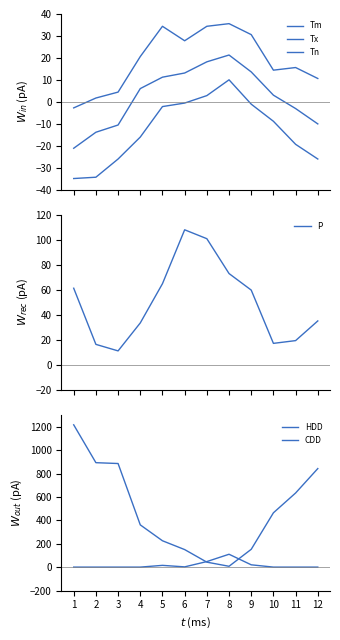

Which series ends up on top after the final intersection of HDD and P?

HDD